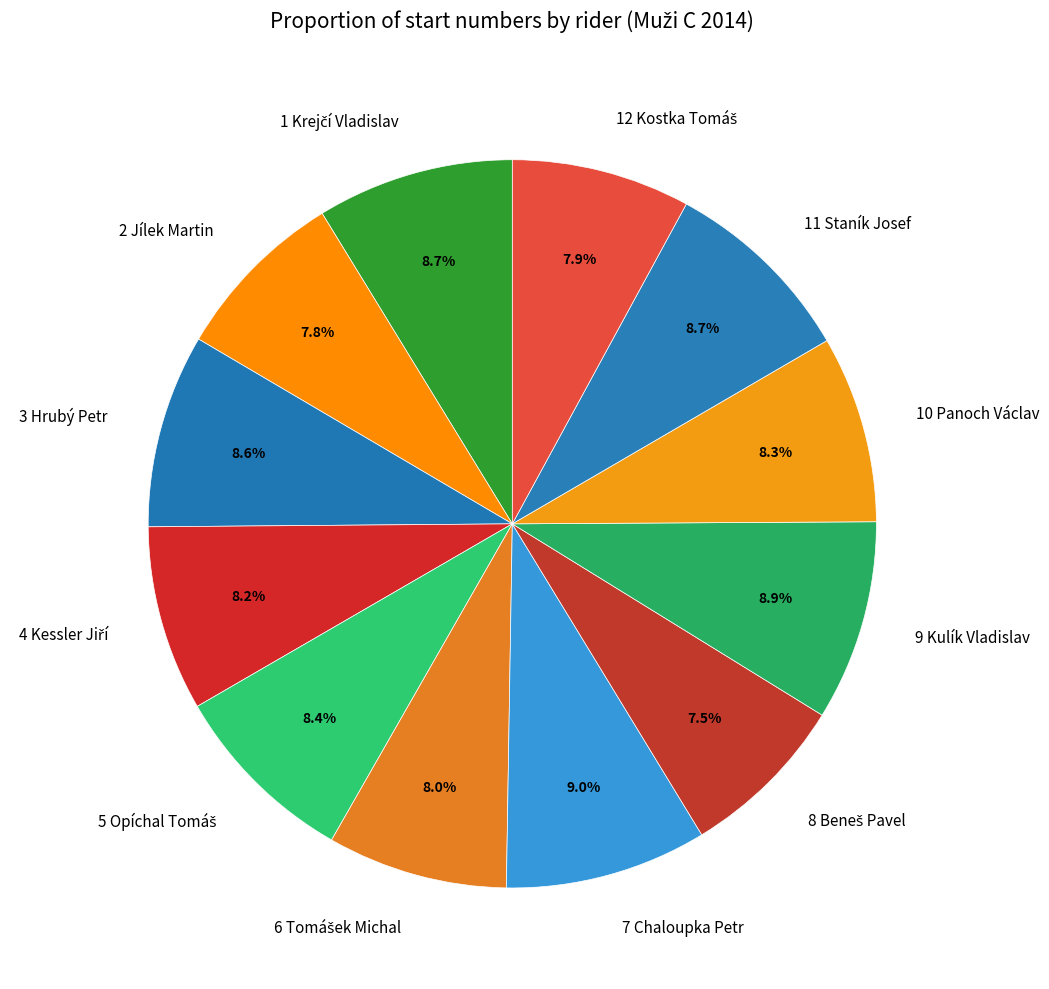

The 11 Staník Josef slice represents 20% of the pie. True or false?

False